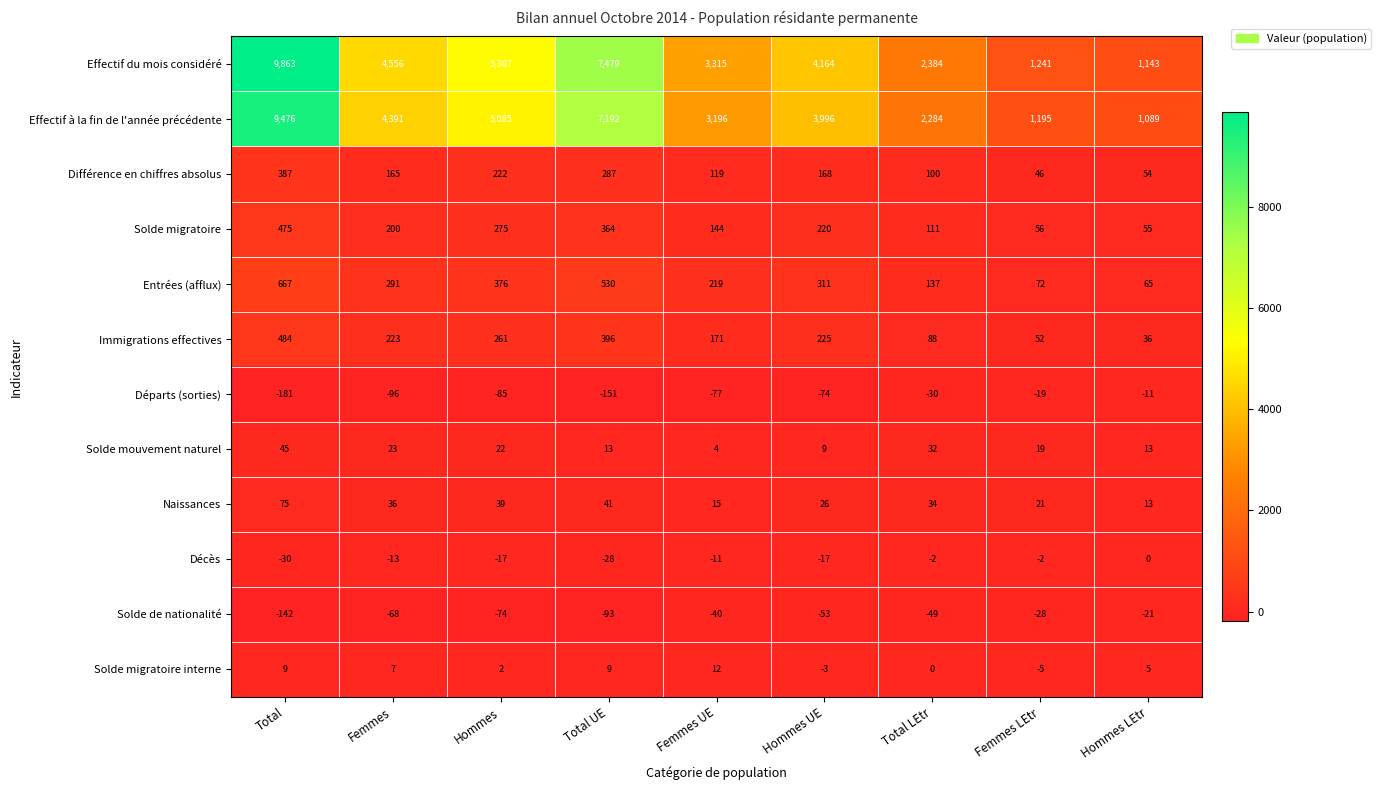

Is it true that Naissances equals 39 at Hommes?

True